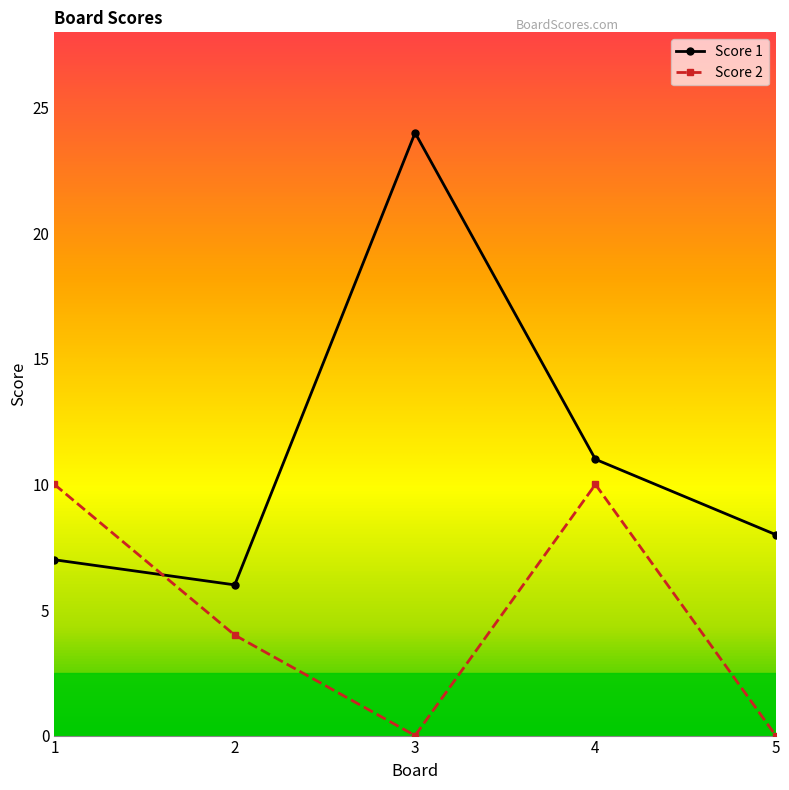

What is the maximum value for Score 1?

24